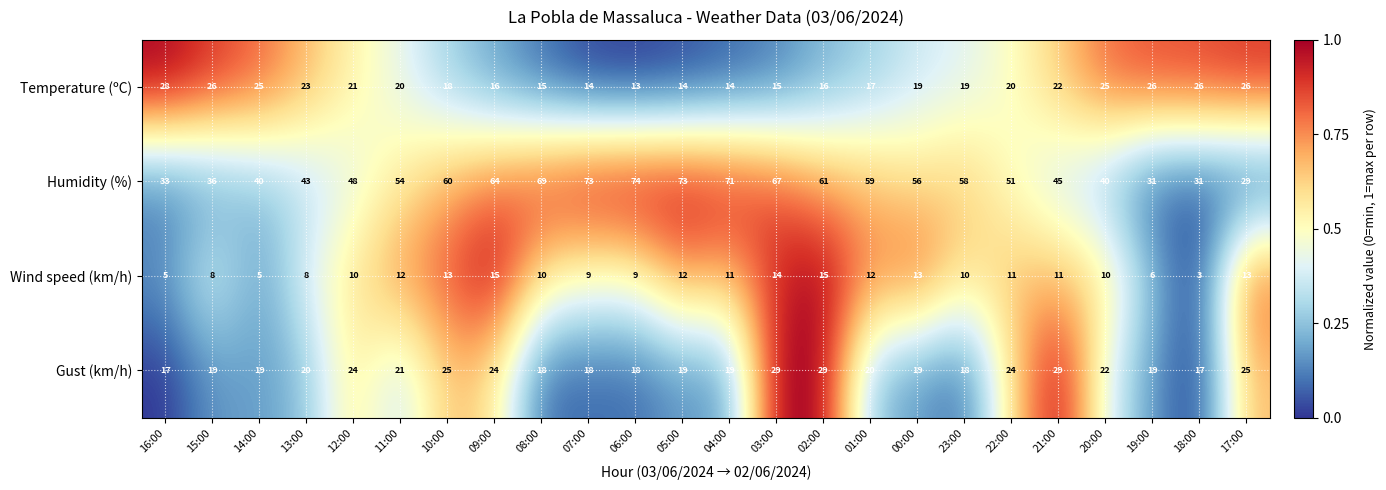

The value of Wind speed (km/h) at 02:00 is 15. True or false?

True